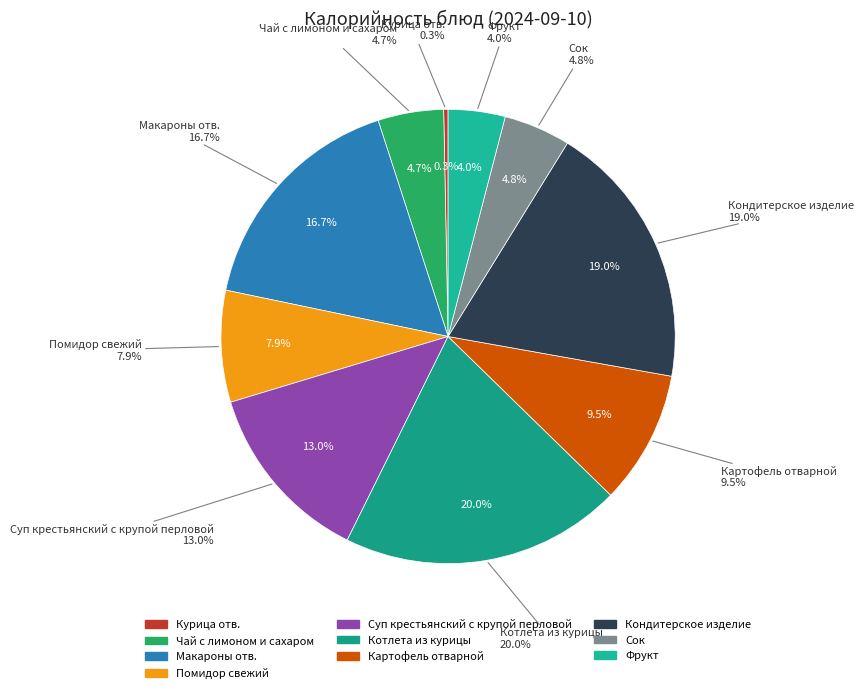

Does Сок represent more than half of the total?

No